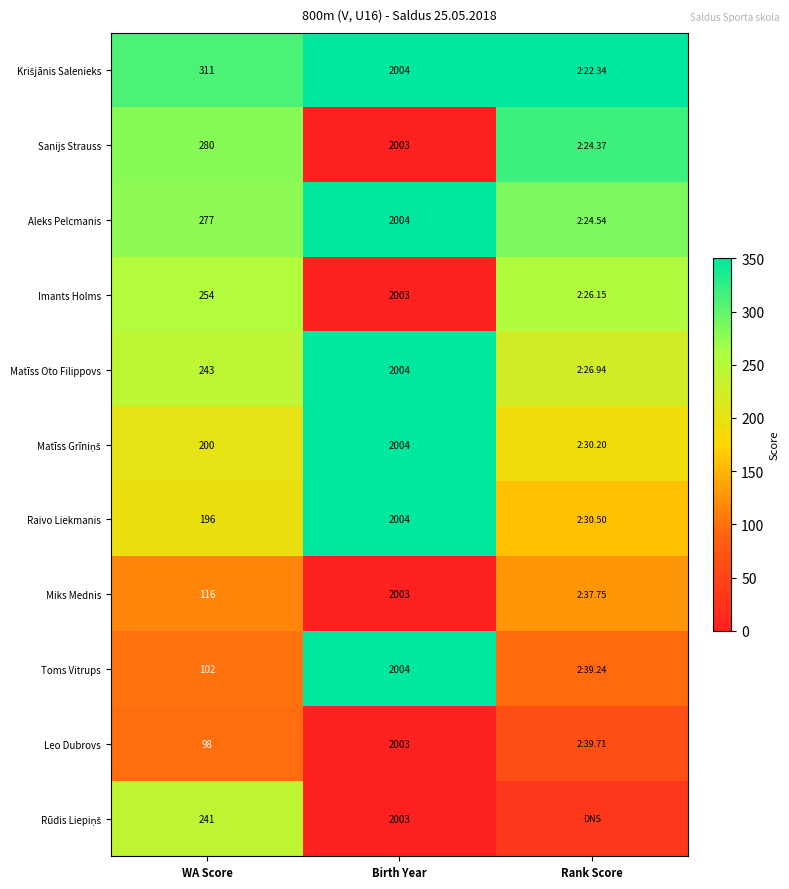

How many values in the Rūdis Liepiņš series exceed 31?

2